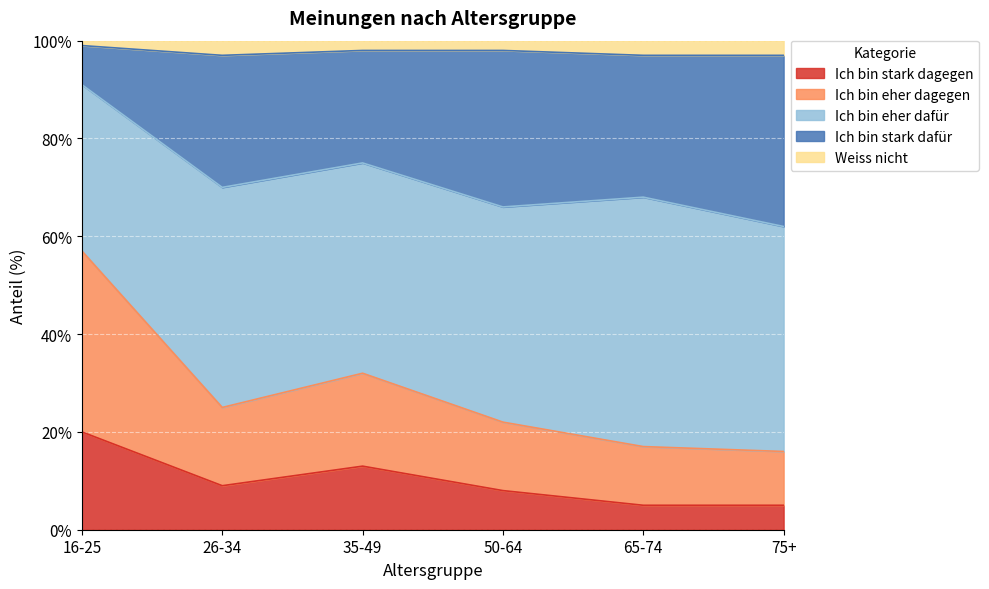

The Weiss nicht series shows 44 at 16-25. True or false?

False